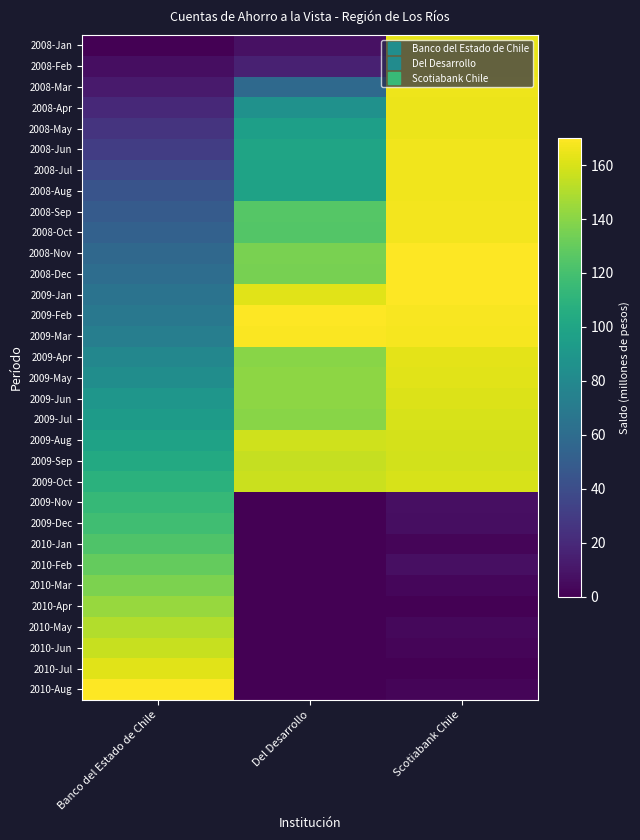

How many series are shown in this chart?

32